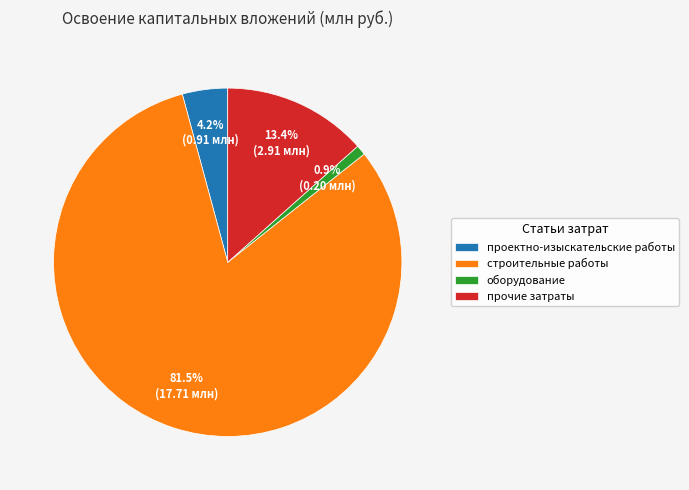

What percentage do проектно-изыскательские работы and оборудование together represent?

5.1%